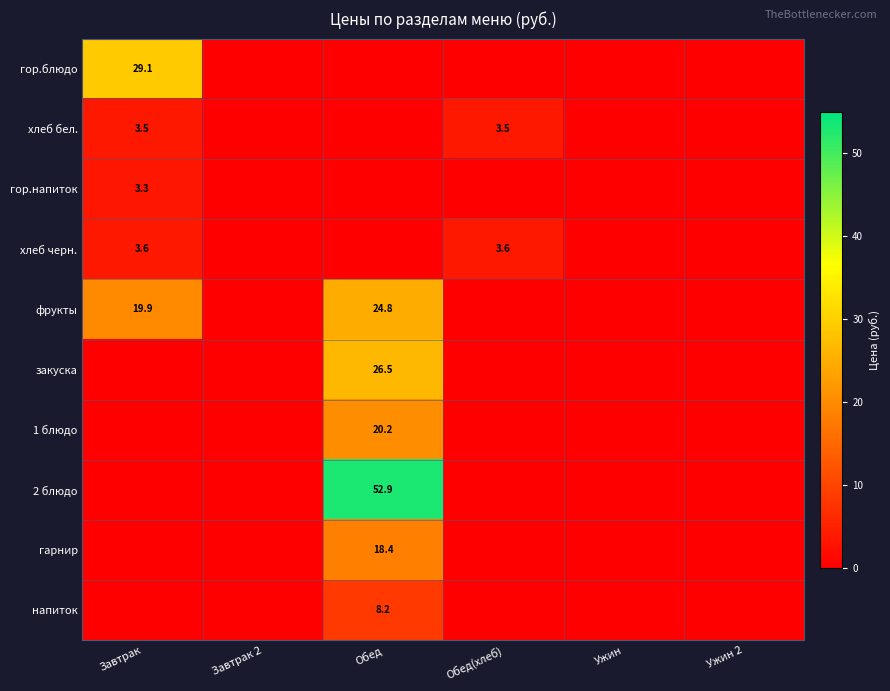

The хлеб черн. series shows 3.6 at Завтрак. True or false?

True